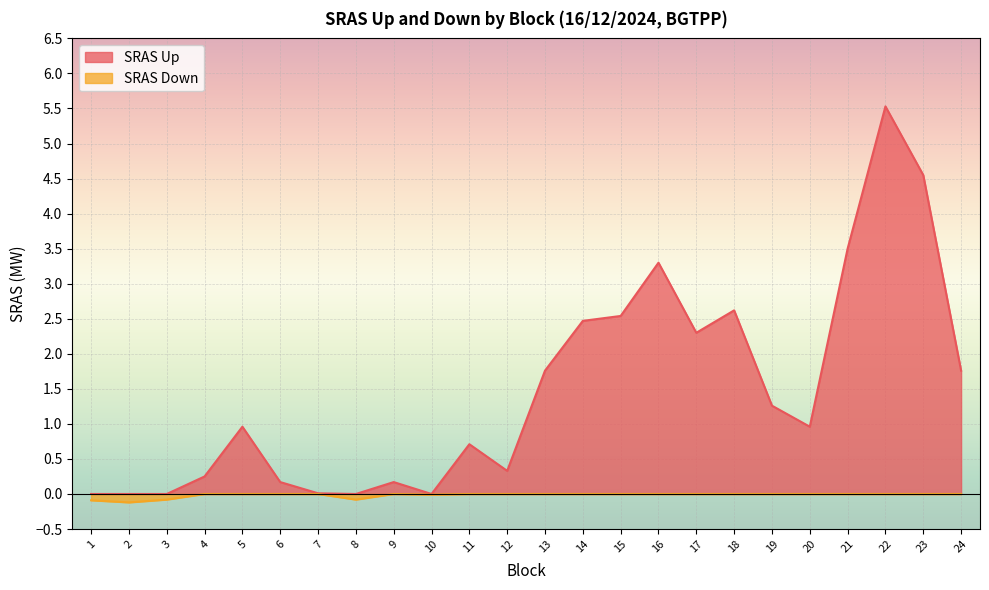

How many data points in SRAS Up are above 0?

19